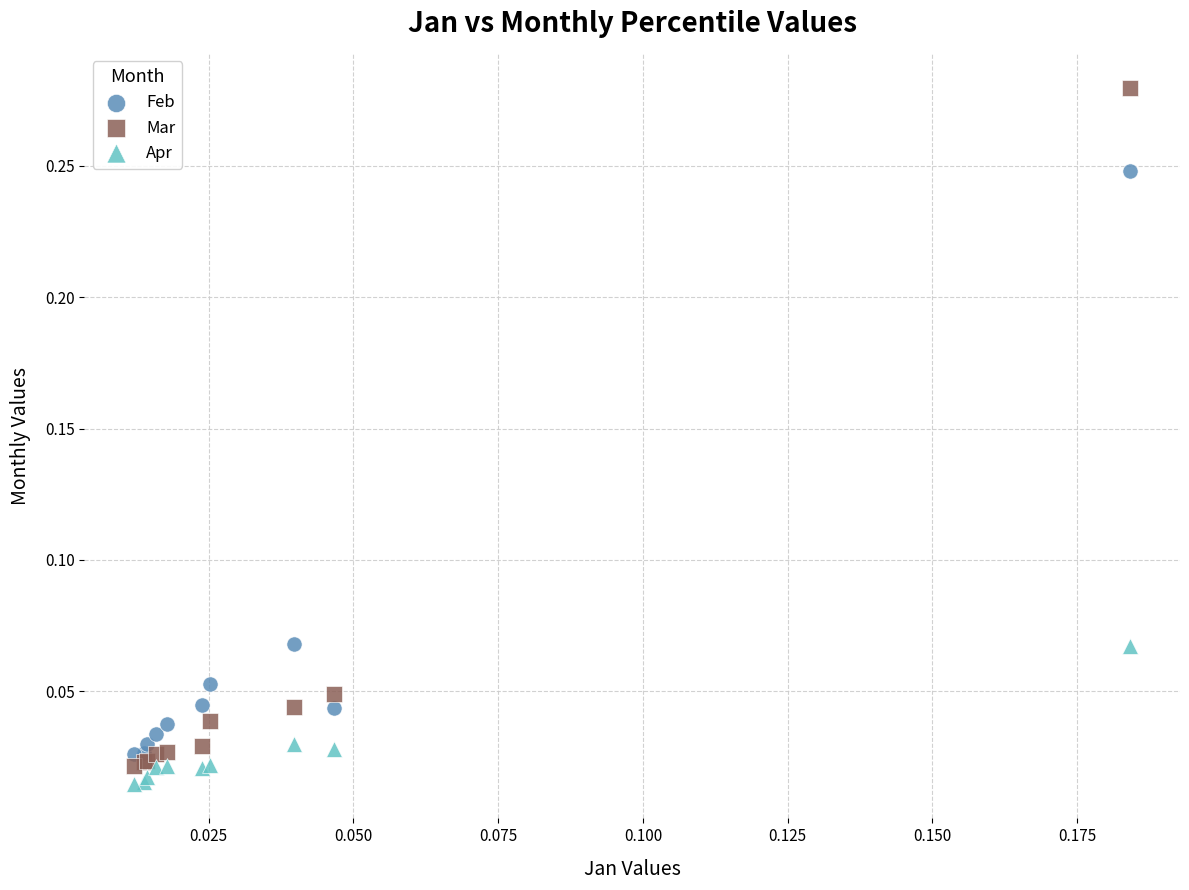

Which series has the largest Y range (max minus min)?

Mar